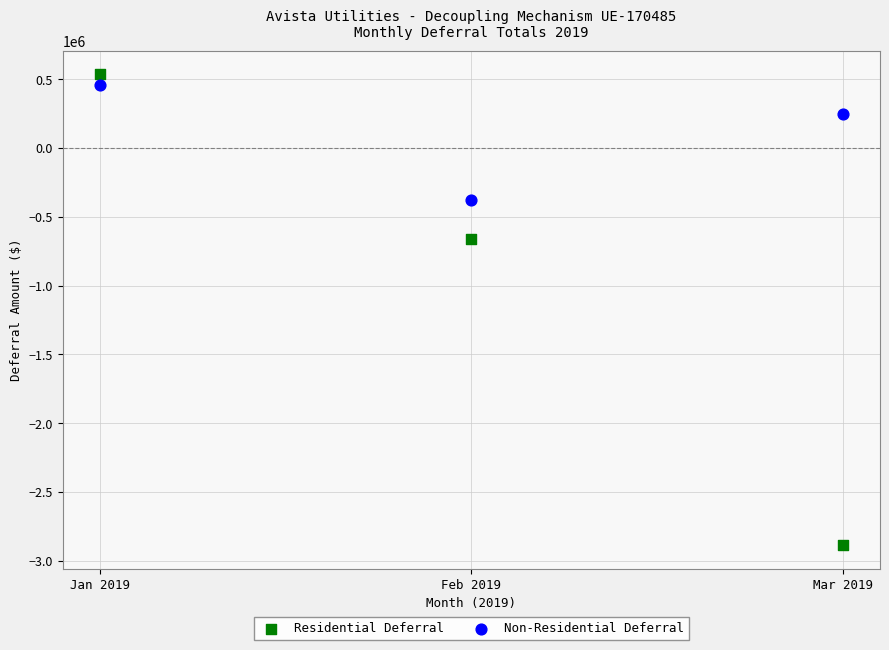

Which series reaches the minimum Y coordinate?

Residential Deferral